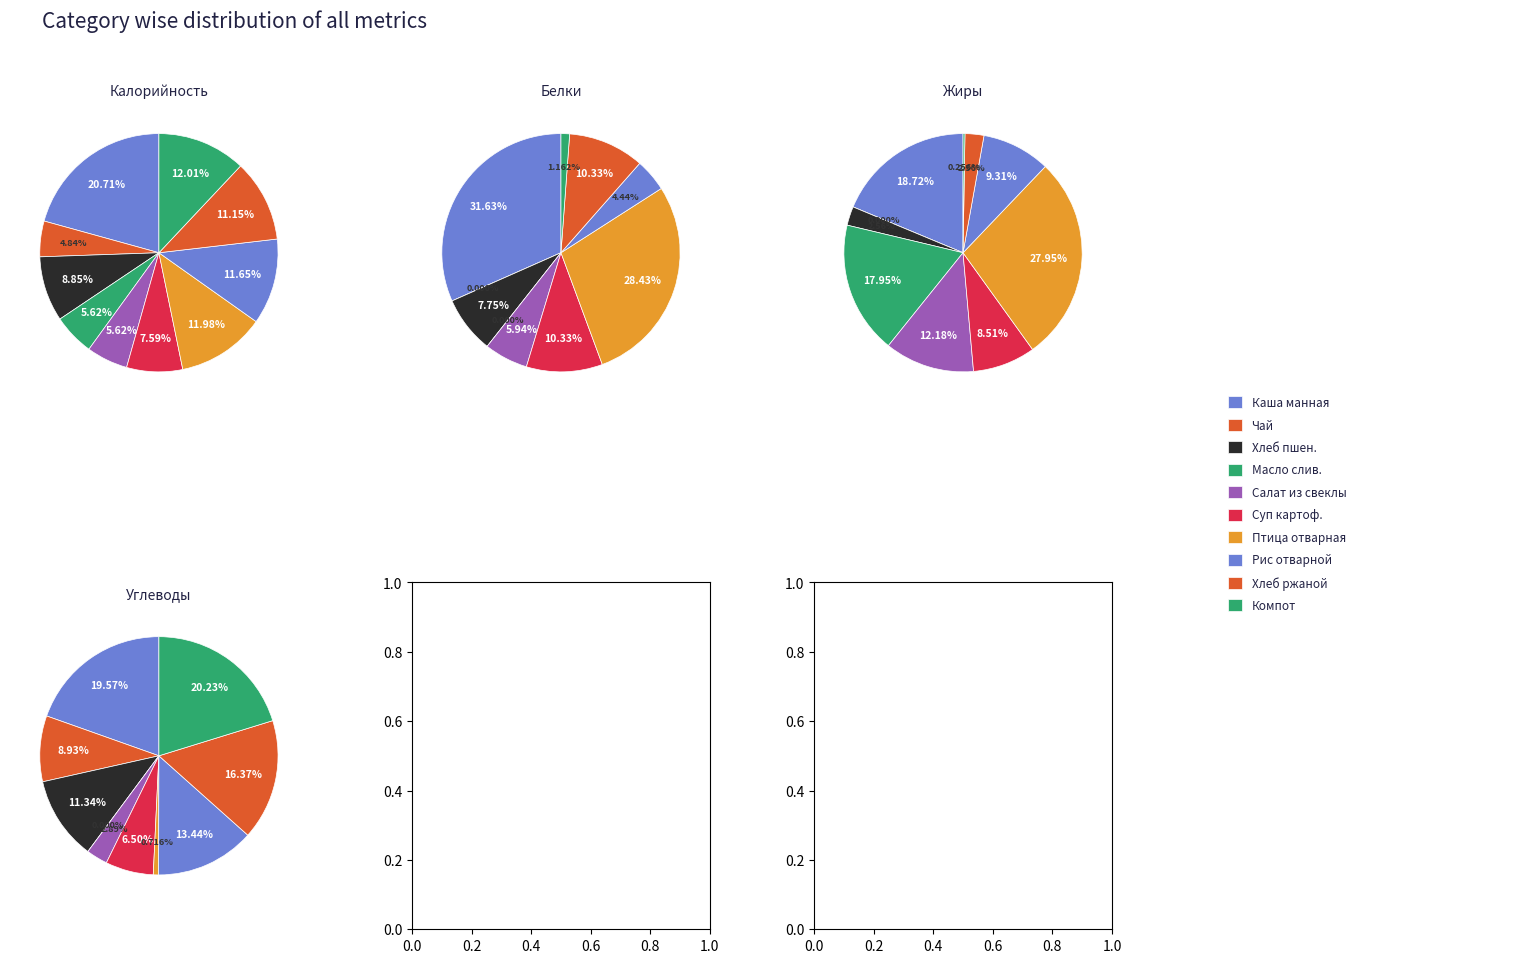

What percentage is the Масло сливочное slice, to the nearest percent?

6%